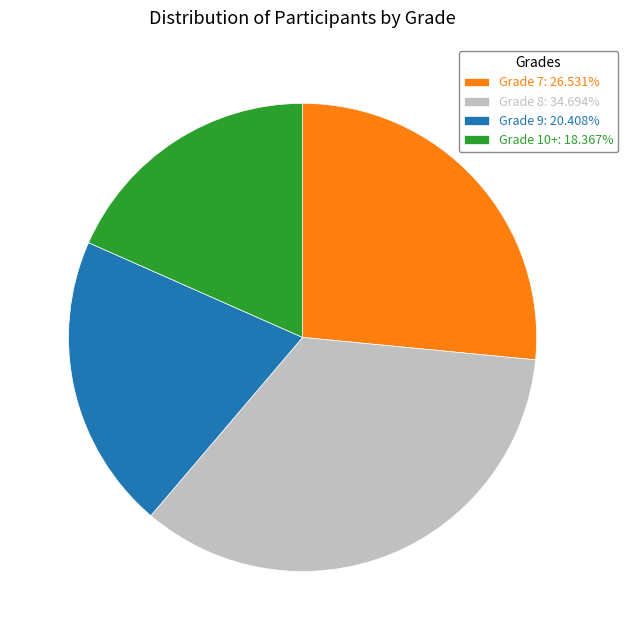

Is there any slice that represents more than half of the pie?

No